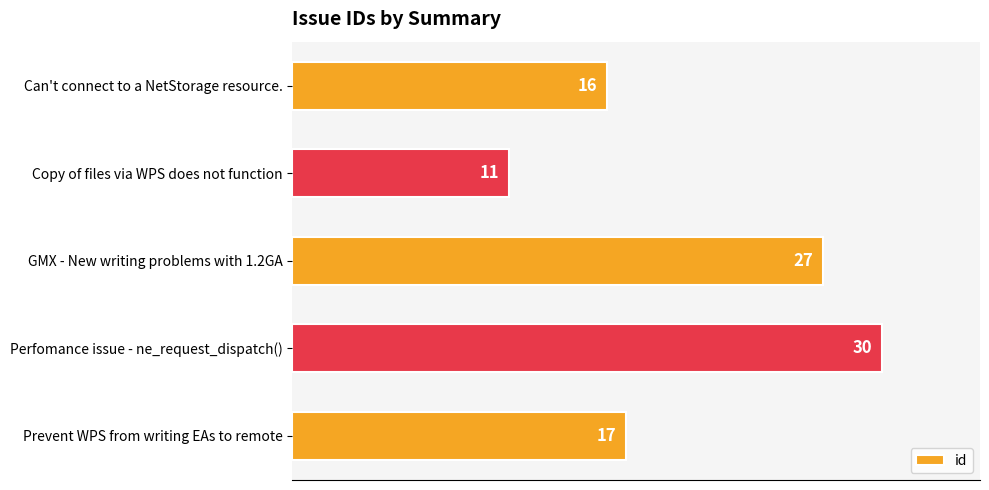

Rank the categories by value from highest to lowest.

Perfomance issue - ne_request_dispatch(), GMX - New writing problems with 1.2GA, Prevent WPS from writing EAs to remote, Can't connect to a NetStorage resource., Copy of files via WPS does not function